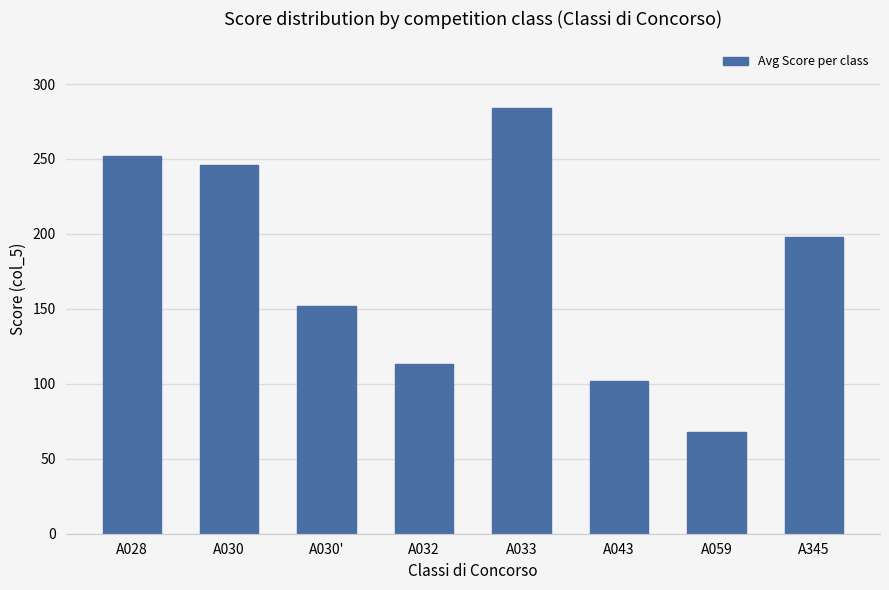

Count the number of data series in this chart.

1